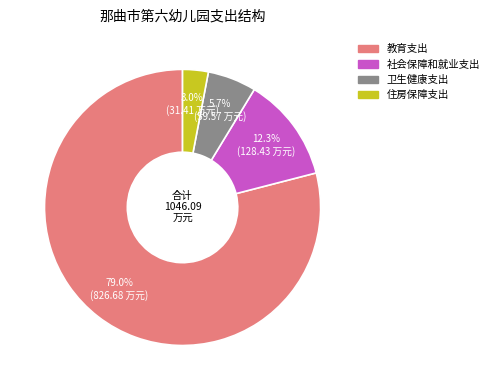

What portion of the pie excludes 教育支出?

21.0%